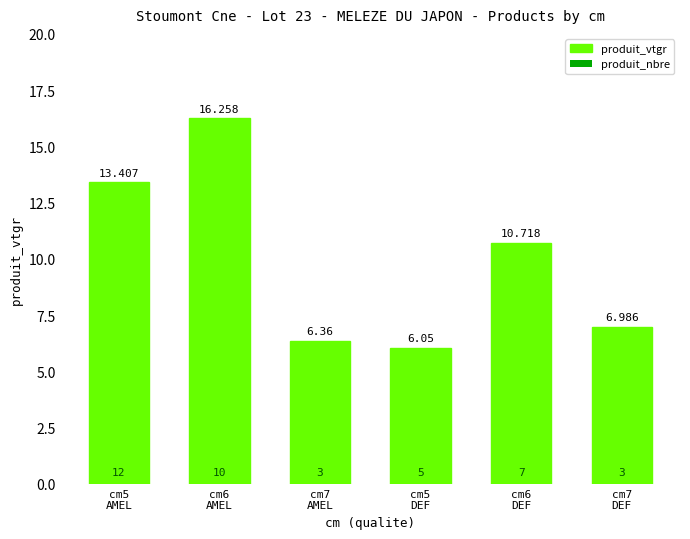

How many values are below 10?

3